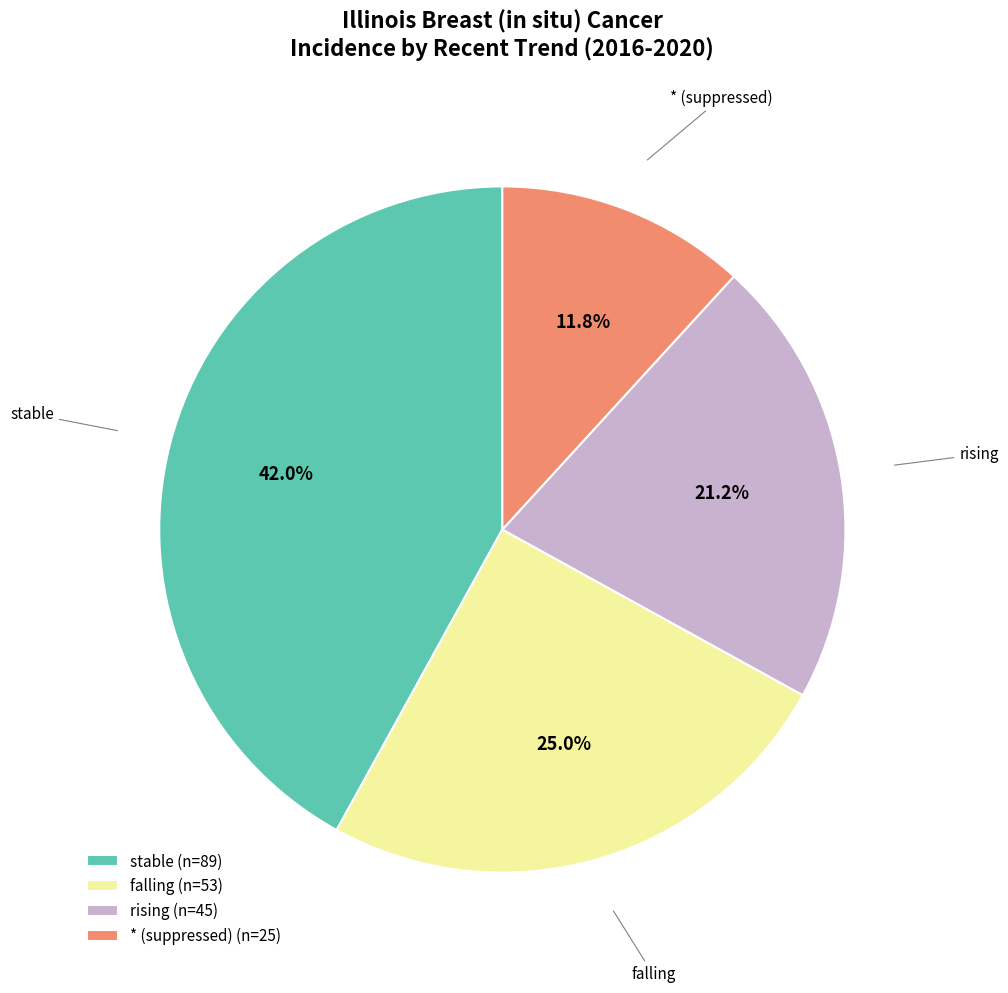

Is there a majority slice in this chart?

No